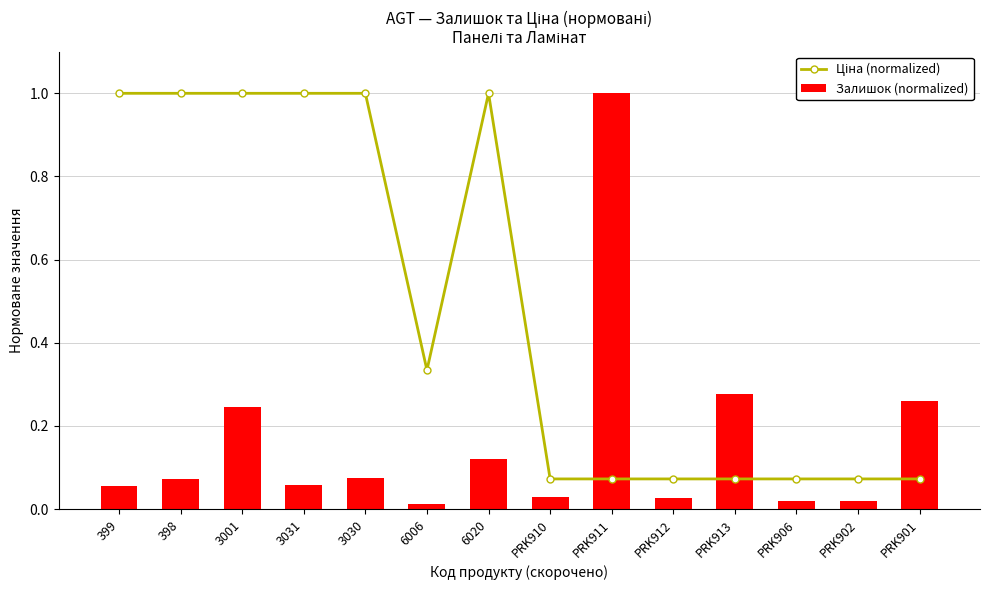

What is the approximate value of Залишок (normalized) at PRK901?

0.3